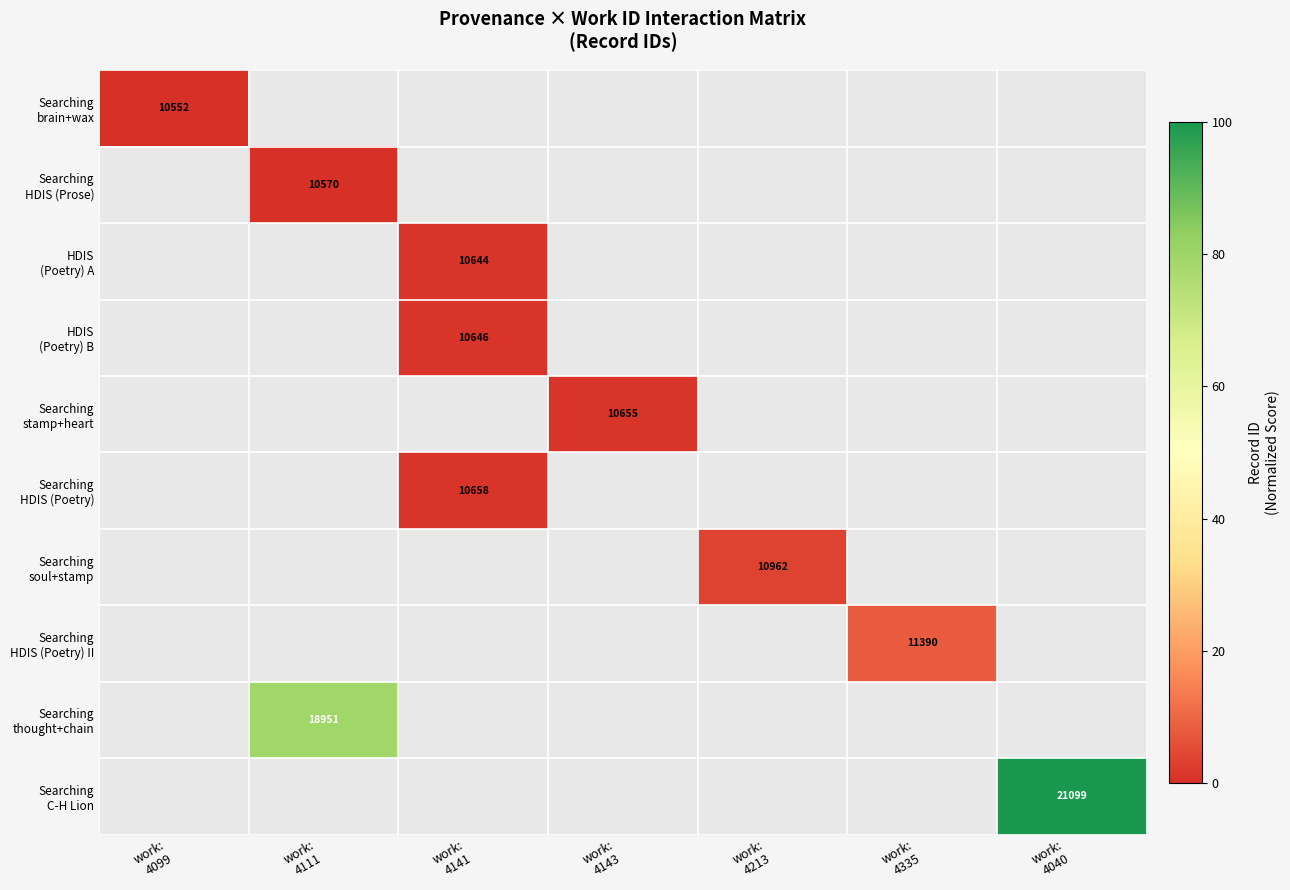

Rank the categories by Searching HDIS (Prose) value from lowest to highest.

work: 4099, work: 4111, work: 4141, work: 4143, work: 4213, work: 4335, work: 4040